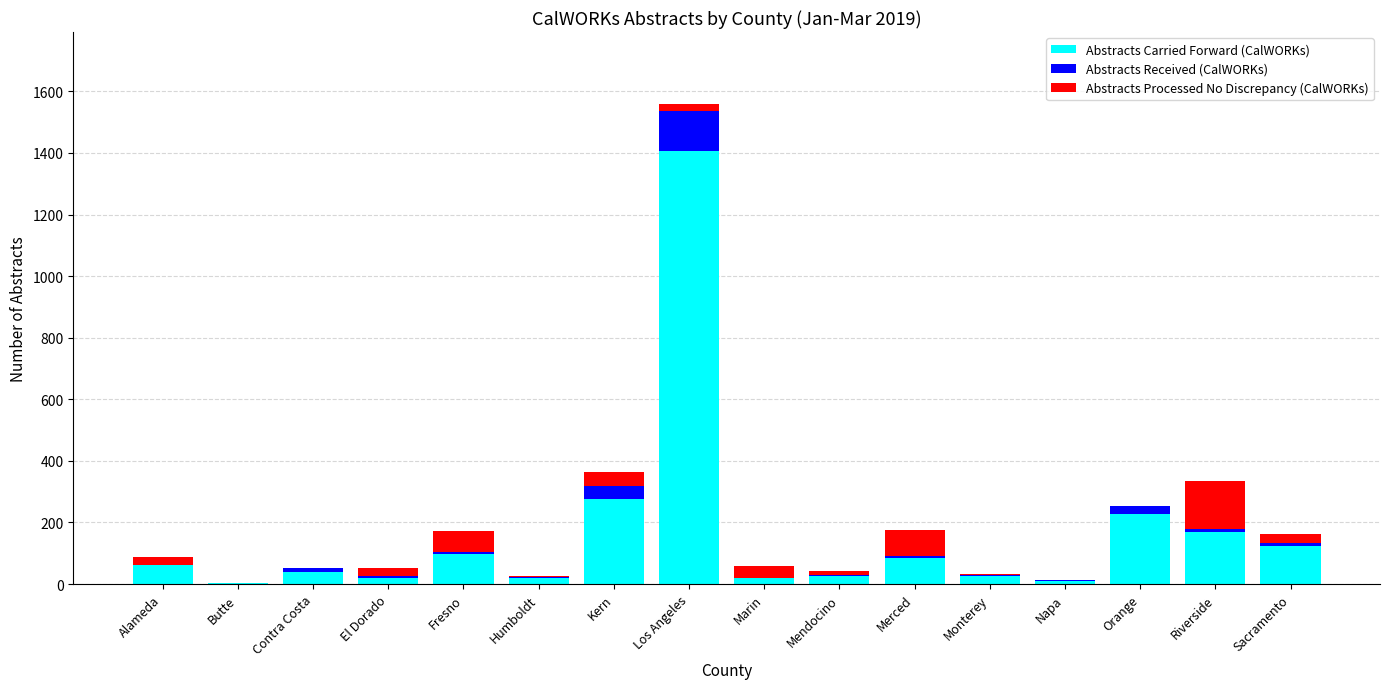

Are the bars horizontal?

No